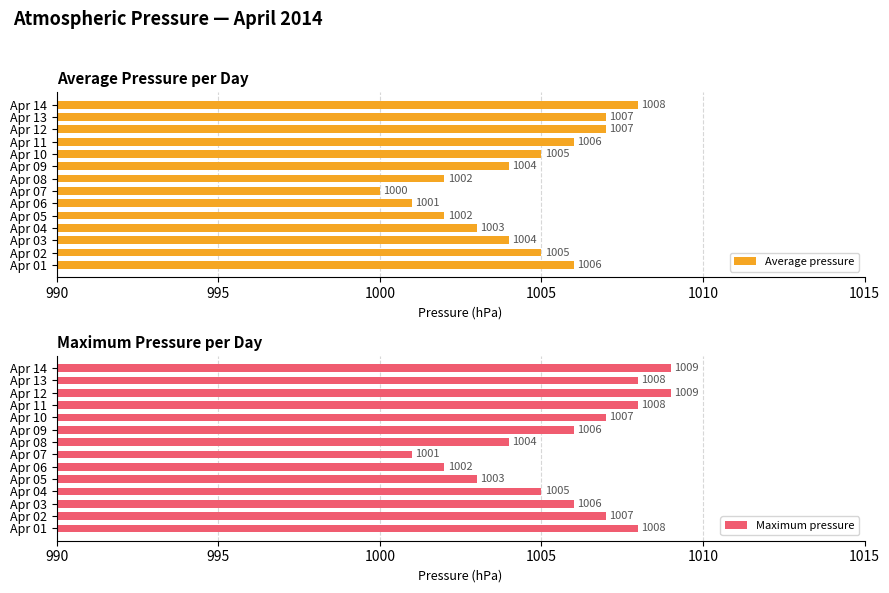

Count the Average pressure values in the range 1002 to 1006.

9